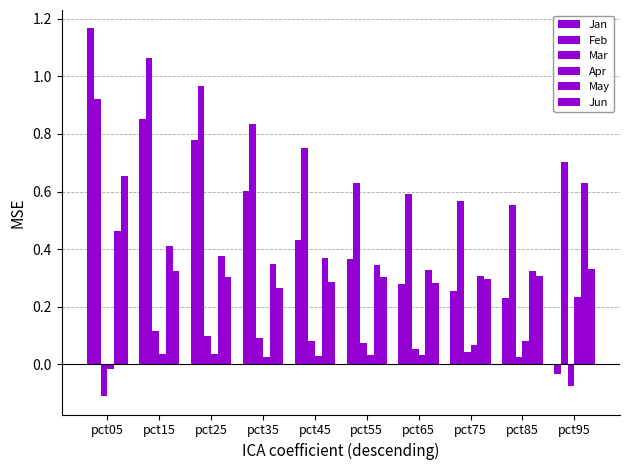

Between pct65 and pct45, which is larger?

pct45